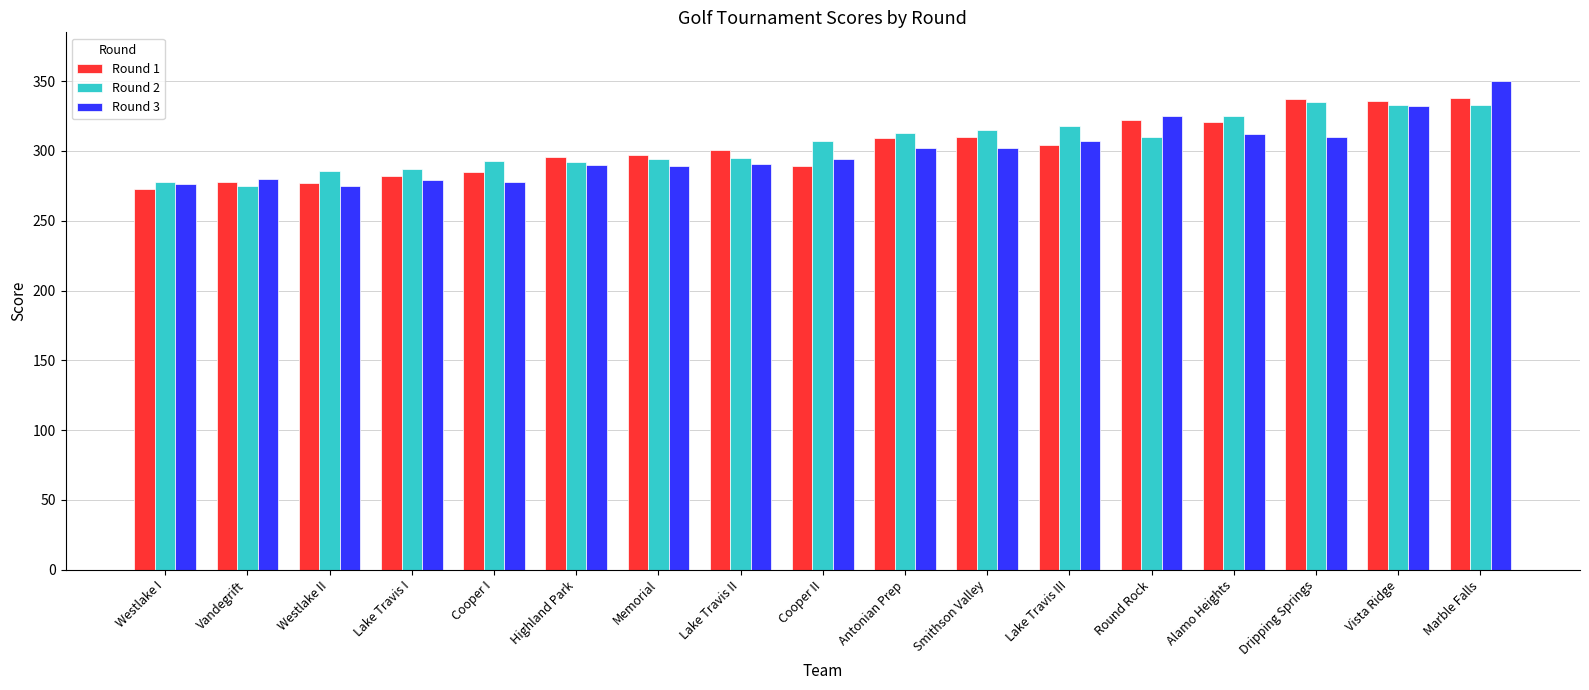

What is the total value across all series at Vista Ridge?

1001